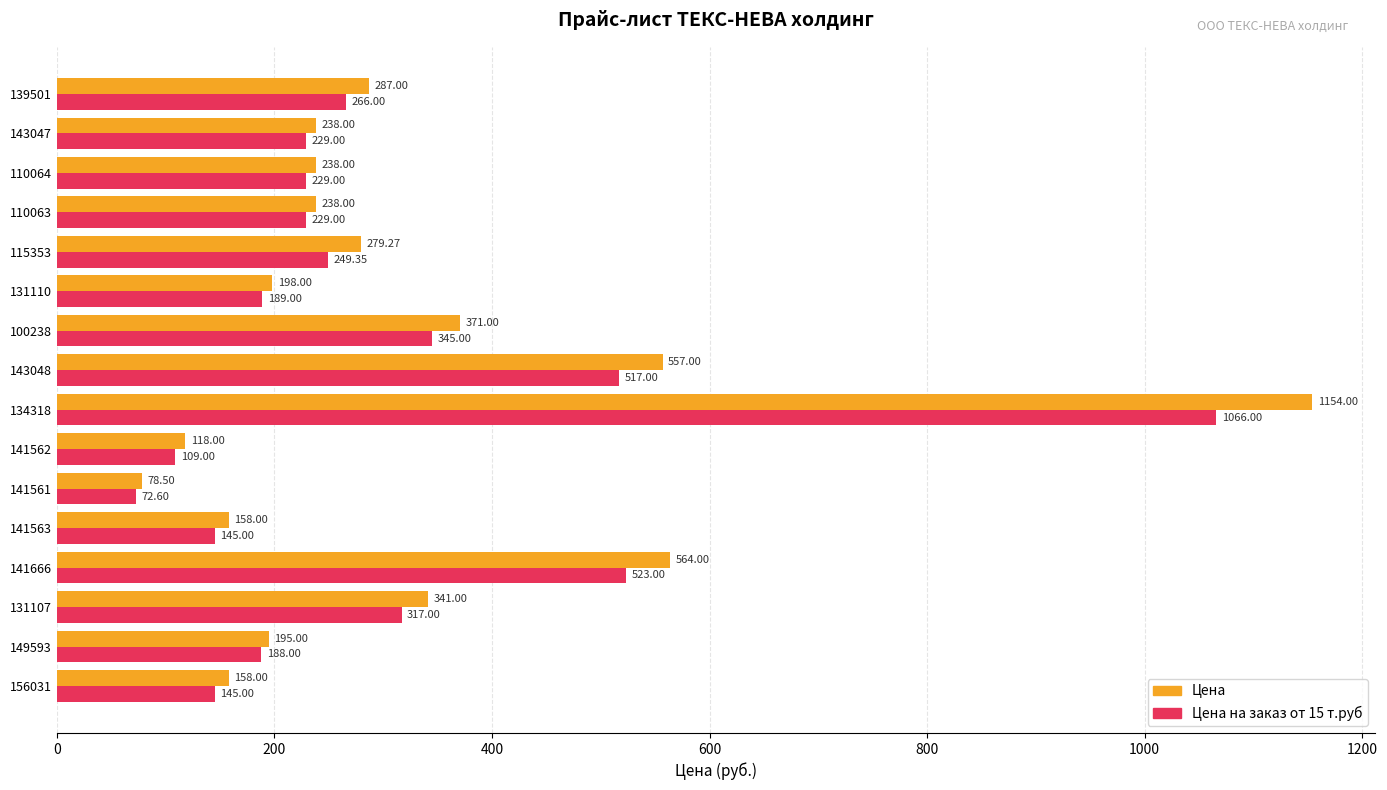

What is the difference between the maximum and minimum values in the Цена на заказ от 15 т.руб series?

993.4